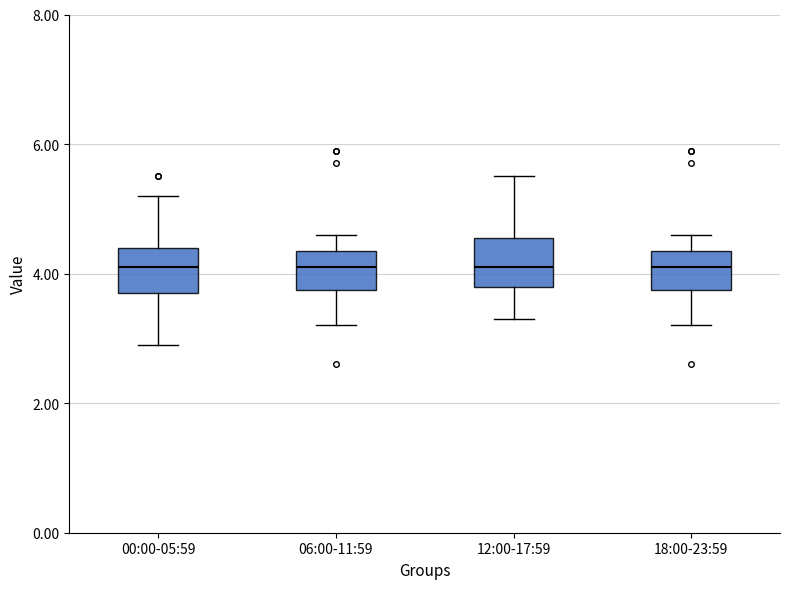

Reading left to right, transcribe this box plot: for each box, give where its median line is, the range the box spans, and where its two whiskers end, as read against the y-axis. The values are not printed on the chart, so give them approximately, as read against the axis.

00:00-05:59: median 4.2, box 3.8 to 4.4, whiskers 3.0 to 5.2
06:00-11:59: median 4.2, box 3.8 to 4.4, whiskers 3.2 to 4.6
12:00-17:59: median 4.2, box 3.8 to 4.6, whiskers 3.4 to 5.6
18:00-23:59: median 4.2, box 3.8 to 4.4, whiskers 3.2 to 4.6